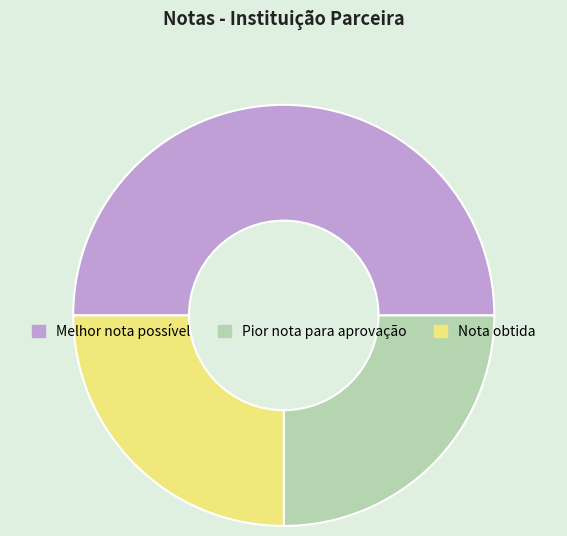

What is the ratio of the value at Nota obtida to the value at Pior nota para aprovação?

1.0